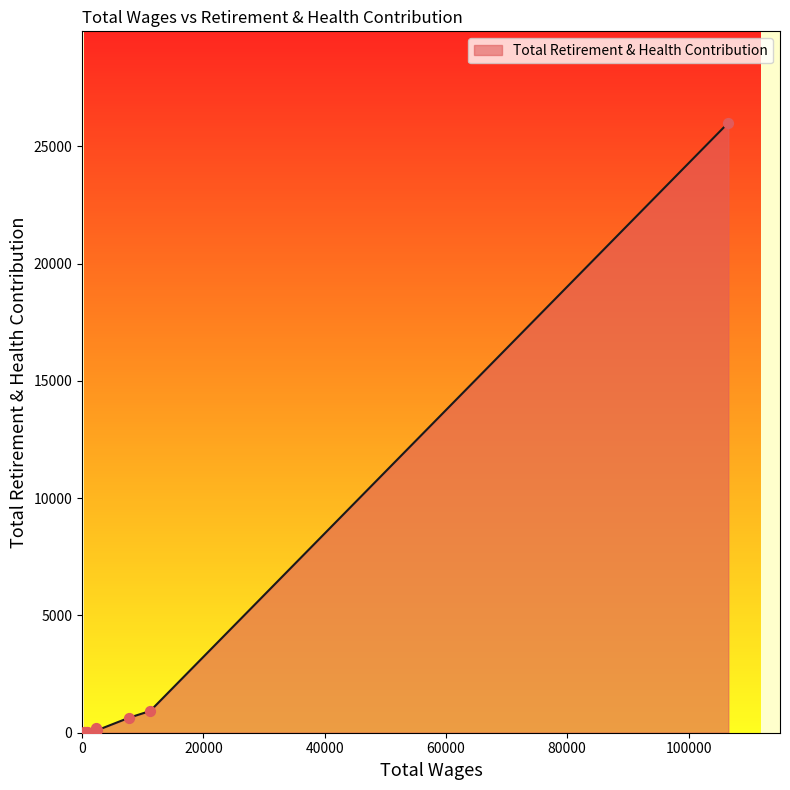

What is the difference between the maximum and minimum values?

25985.0